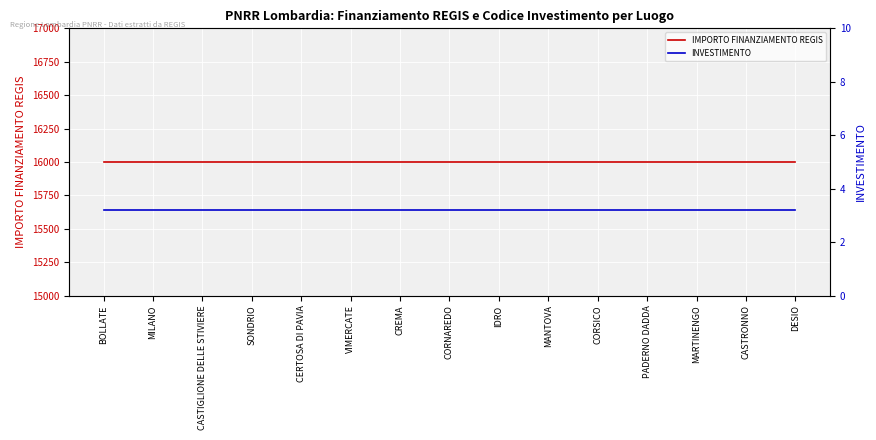

List the labels in order of INVESTIMENTO value, largest first.

BOLLATE, MILANO, CASTIGLIONE DELLE STIVIERE, SONDRIO, CERTOSA DI PAVIA, VIMERCATE, CREMA, CORNAREDO, IDRO, MANTOVA, CORSICO, PADERNO DADDA, MARTINENGO, CASTRONNO, DESIO